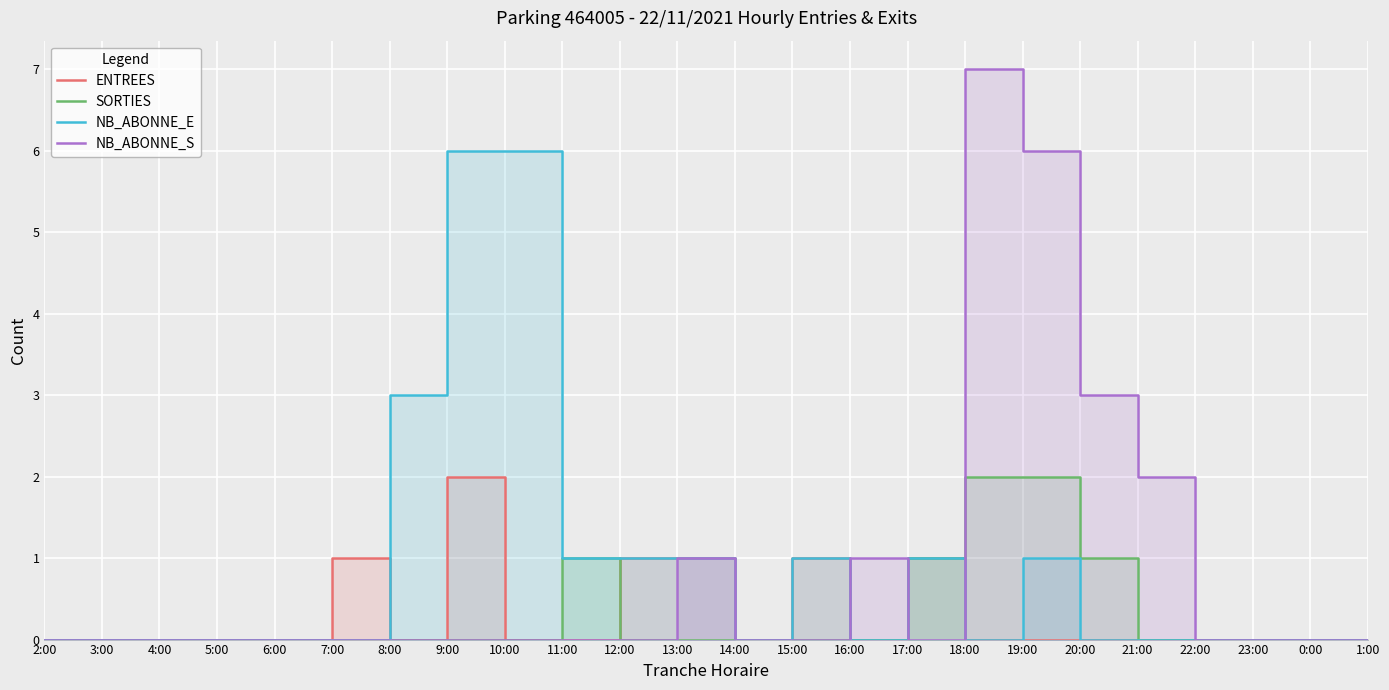

Is it true that ENTREES equals 0 at 1:00?

True